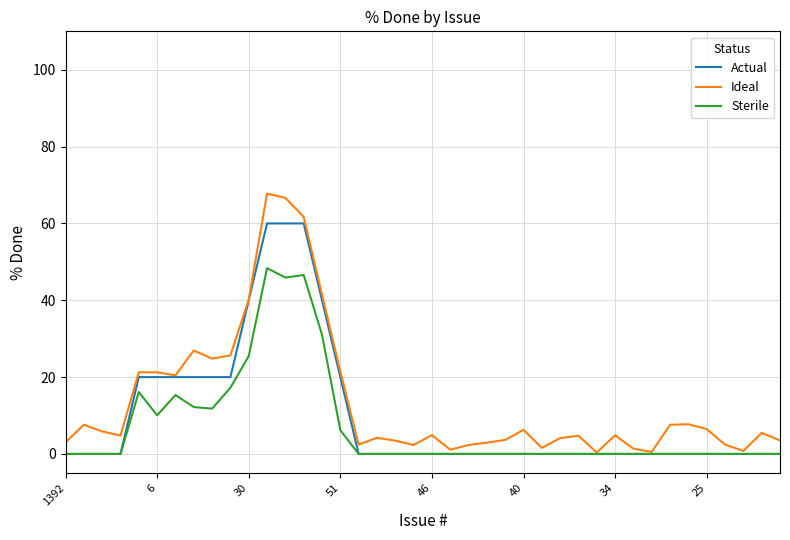

What is the maximum value shown in the chart?

67.8